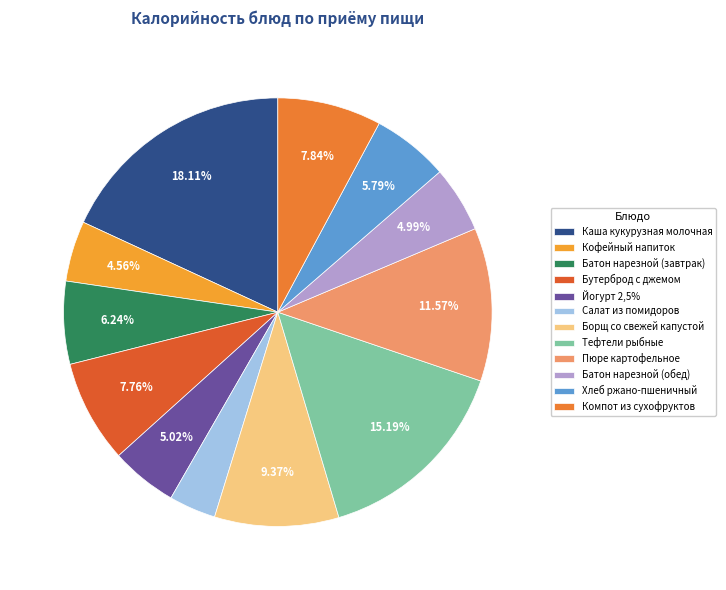

To the nearest percent, what portion does Борщ со свежей капустой represent?

9%